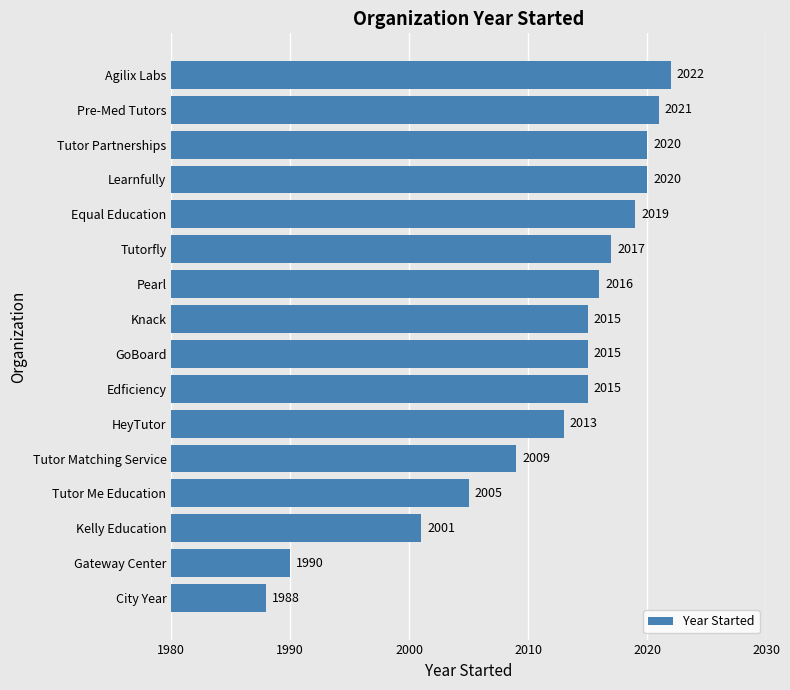

The value at HeyTutor is 2812. True or false?

False